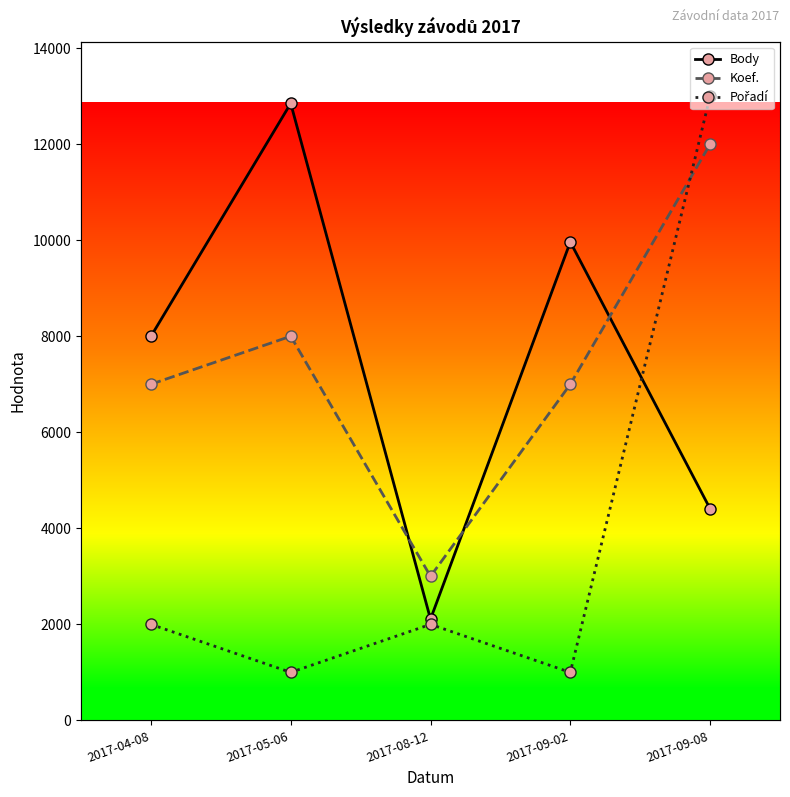

True or false: Pořadí has more than 0 points higher than both neighbors.

True